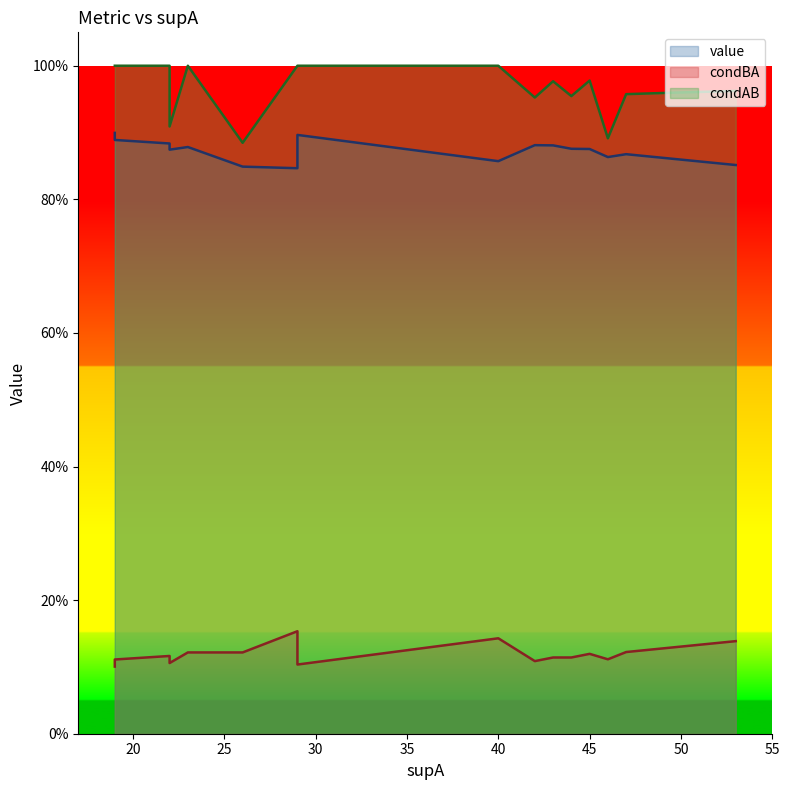

What is the average value of the value series?

0.9